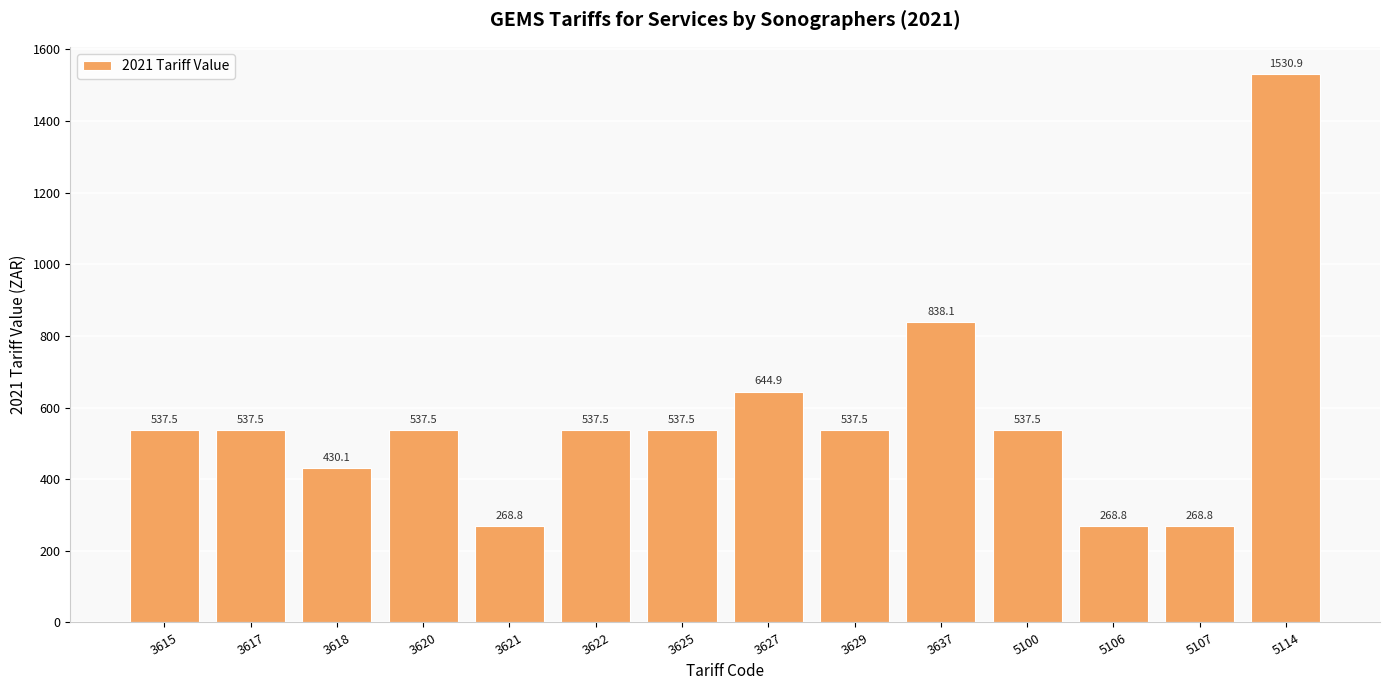

What is the value of the 6th bar from the left?

537.5